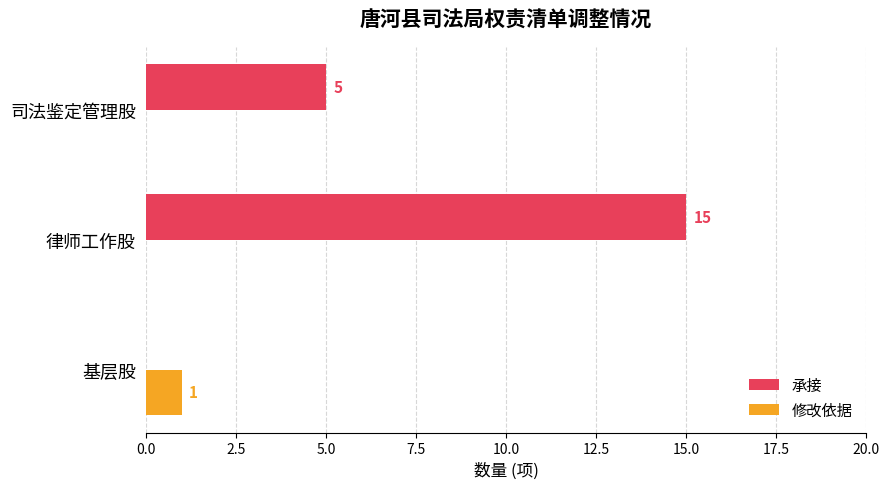

At which label is 承接 closest to 7?

司法鉴定管理股